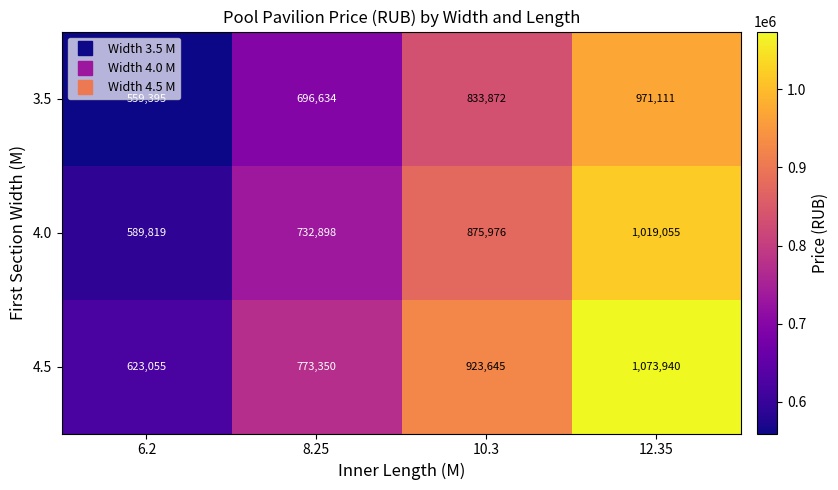

Which series changed the most between 8.25 and 10.3?

4.5